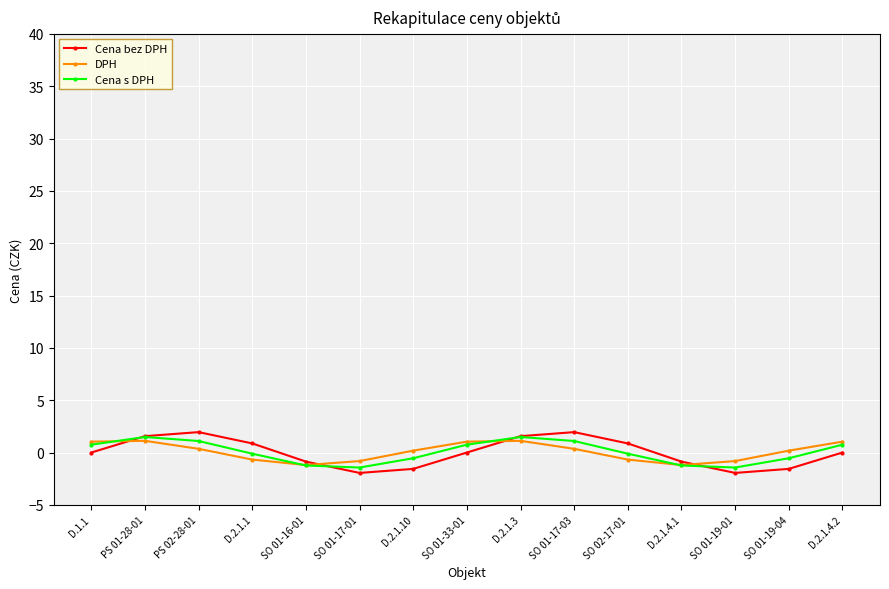

Where do Cena bez DPH and DPH first cross each other?

D.1.1 and PS 01-28-01